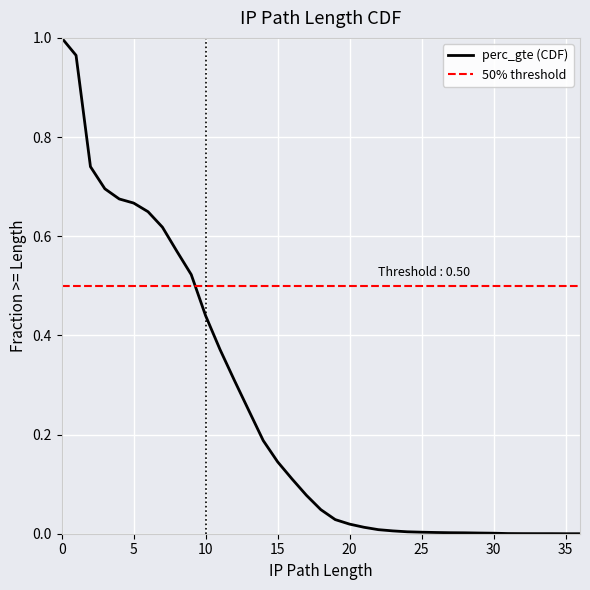

What is the difference between the maximum and second lowest values?

1.0